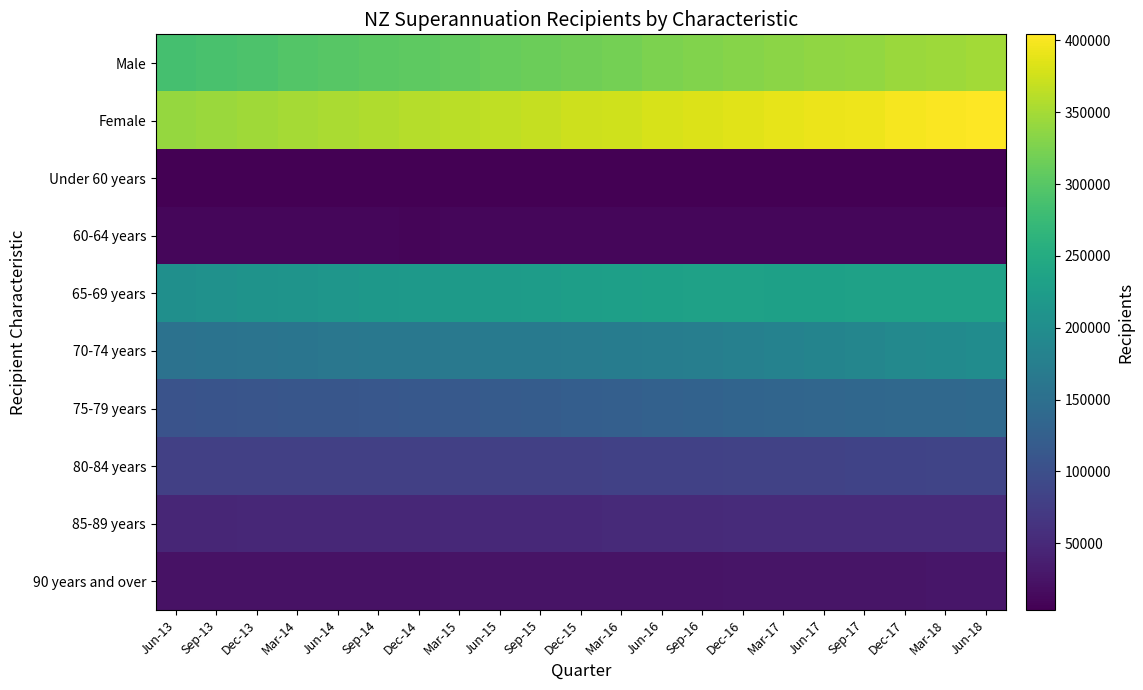

Reading left to right, list all the values displayed in this chart.

Male: Jun-13=286129	Sep-13=289533	Dec-13=293061	Mar-14=296410	Jun-14=299896	Sep-14=303129	Dec-14=304705	Mar-15=308017	Jun-15=311404	Sep-15=314368	Dec-15=318063	Mar-16=320958	Jun-16=324798	Sep-16=328038	Dec-16=331489	Mar-17=334028	Jun-17=337286	Sep-17=339908	Dec-17=343279	Mar-18=346247	Jun-18=349054
Female: Jun-13=340184	Sep-13=343708	Dec-13=346908	Mar-14=350042	Jun-14=353351	Sep-14=356219	Dec-14=359476	Mar-15=363170	Jun-15=366531	Sep-15=369531	Dec-15=373143	Mar-16=375845	Jun-16=379809	Sep-16=383061	Dec-16=386391	Mar-17=388921	Jun-17=392159	Sep-17=394741	Dec-17=398221	Mar-18=401367	Jun-18=404265
Under 60 years: Jun-13=3601	Sep-13=3599	Dec-13=3635	Mar-14=3600	Jun-14=3655	Sep-14=3704	Dec-14=3689	Mar-15=3688	Jun-15=3759	Sep-15=3776	Dec-15=3854	Mar-16=3816	Jun-16=3903	Sep-16=3885	Dec-16=3904	Mar-17=3868	Jun-17=3886	Sep-17=3893	Dec-17=3861	Mar-18=3820	Jun-18=3869
60-64 years: Jun-13=10246	Sep-13=10487	Dec-13=10062	Mar-14=10094	Jun-14=10468	Sep-14=10451	Dec-14=9856	Mar-15=10035	Jun-15=10249	Sep-15=10518	Dec-15=10402	Mar-16=9899	Jun-16=10895	Sep-16=10881	Dec-16=10648	Mar-17=10708	Jun-17=10916	Sep-17=10776	Dec-17=10553	Mar-18=10471	Jun-18=10840
65-69 years: Jun-13=203476	Sep-13=206172	Dec-13=209284	Mar-14=211570	Jun-14=213908	Sep-14=216692	Dec-14=219385	Mar-15=222092	Jun-15=224065	Sep-15=225721	Dec-15=228425	Mar-16=229526	Jun-16=231617	Sep-16=232280	Dec-16=232233	Mar-17=231471	Jun-17=232049	Sep-17=232365	Dec-17=232722	Mar-18=232614	Jun-18=232469
70-74 years: Jun-13=154726	Sep-13=156582	Dec-13=158221	Mar-14=159936	Jun-14=161998	Sep-14=163374	Dec-14=164193	Mar-15=165913	Jun-15=167660	Sep-15=168888	Dec-15=169853	Mar-16=171161	Jun-16=172697	Sep-16=175300	Dec-16=178872	Mar-17=181622	Jun-17=184271	Sep-17=187576	Dec-17=191570	Mar-18=195715	Jun-18=199148
75-79 years: Jun-13=106065	Sep-13=107388	Dec-13=108891	Mar-14=110157	Jun-14=111179	Sep-14=112729	Dec-14=114681	Mar-15=116280	Jun-15=118278	Sep-15=120937	Dec-15=123475	Mar-16=125447	Jun-16=127667	Sep-16=130060	Dec-16=132322	Mar-17=134225	Jun-17=136014	Sep-17=137469	Dec-17=138387	Mar-18=139073	Jun-18=139848
80-84 years: Jun-13=78941	Sep-13=79171	Dec-13=79241	Mar-14=79461	Jun-14=79645	Sep-14=79735	Dec-14=79833	Mar-15=79919	Jun-15=80006	Sep-15=79814	Dec-15=80083	Mar-16=80600	Jun-16=80869	Sep-16=81305	Dec-16=81867	Mar-17=82378	Jun-17=83124	Sep-17=83611	Dec-17=84757	Mar-18=85573	Jun-18=86488
85-89 years: Jun-13=46593	Sep-13=46956	Dec-13=47468	Mar-14=48076	Jun-14=48650	Sep-14=48726	Dec-14=48857	Mar-15=49278	Jun-15=49600	Sep-15=50022	Dec-15=50502	Mar-16=51163	Jun-16=51604	Sep-16=51887	Dec-16=52125	Mar-17=52281	Jun-17=52461	Sep-17=52327	Dec-17=52639	Mar-18=52891	Jun-18=53008
90 years and over: Jun-13=22665	Sep-13=22886	Dec-13=23167	Mar-14=23558	Jun-14=23744	Sep-14=23937	Dec-14=23687	Mar-15=23982	Jun-15=24318	Sep-15=24223	Dec-15=24612	Mar-16=25191	Jun-16=25355	Sep-16=25501	Dec-16=25909	Mar-17=26396	Jun-17=26724	Sep-17=26632	Dec-17=27011	Mar-18=27457	Jun-18=27649